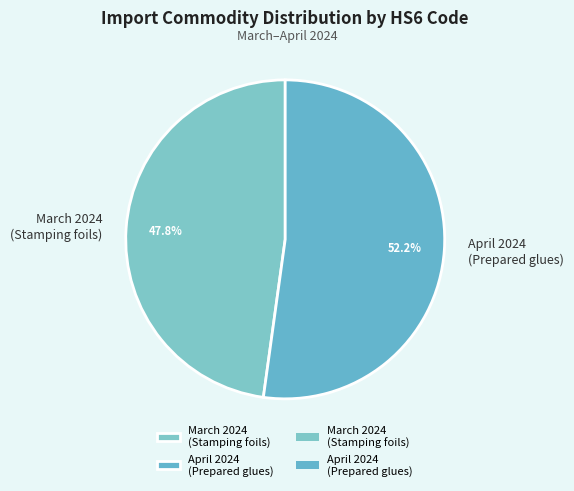

Rank the categories by value from lowest to highest.

March 2024 (Stamping foils), April 2024 (Prepared glues)